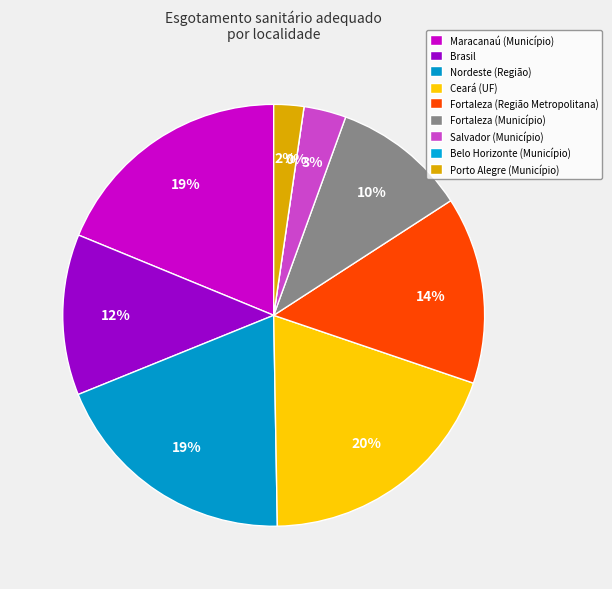

Is Salvador (Município) the majority of the pie?

No